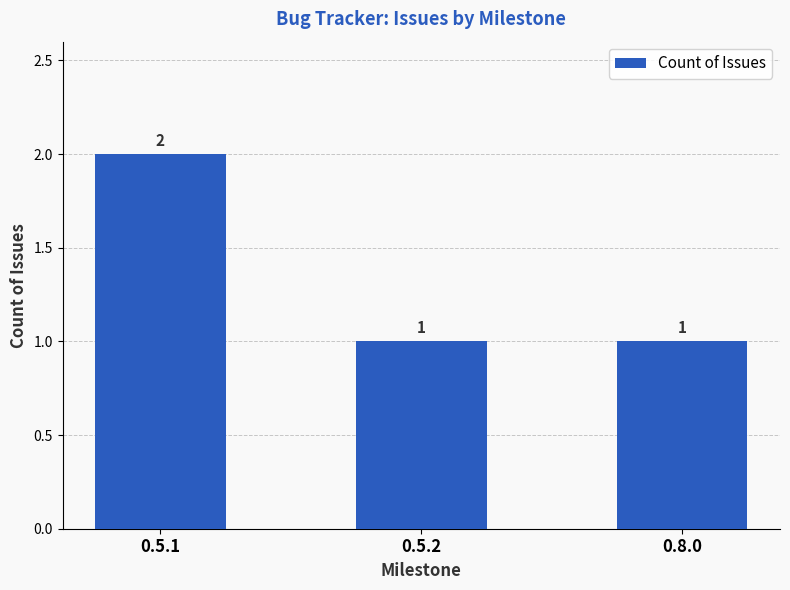

How many values are between 1 and 2?

3